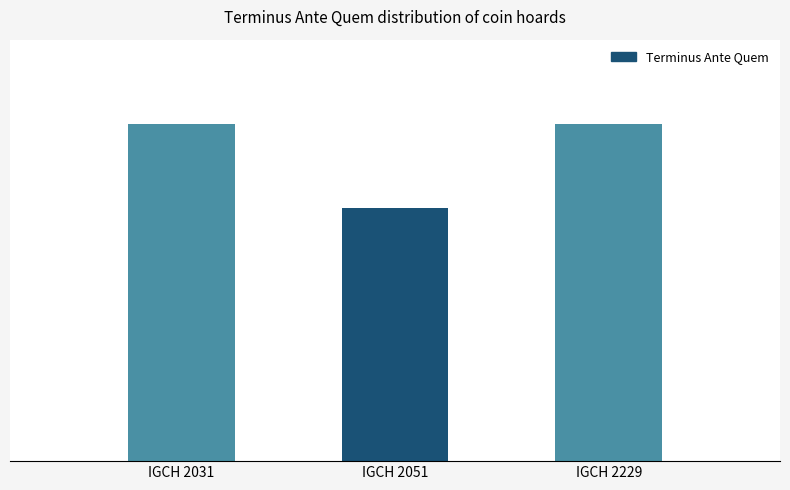

Does the chart contain any negative values?

No